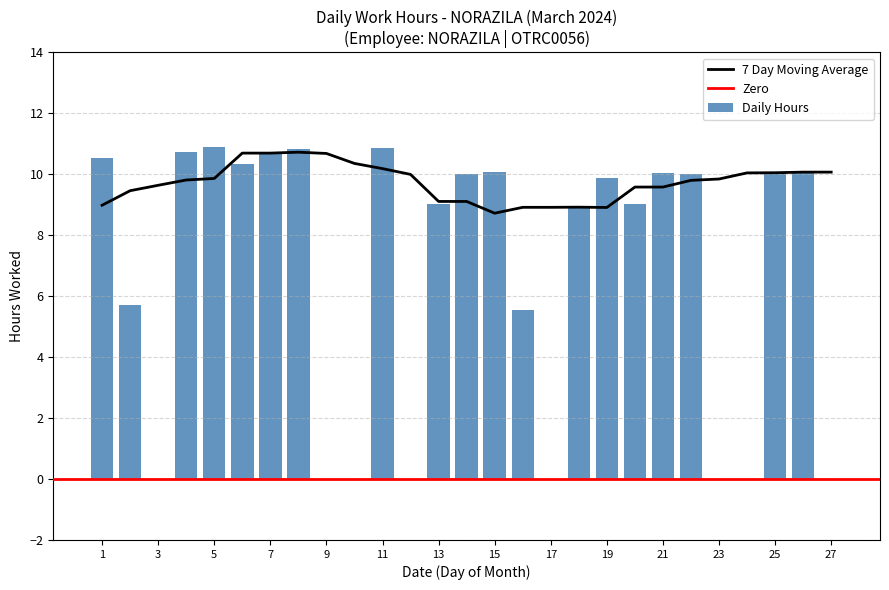

Is it true that the value at 2 is 5.7?

True